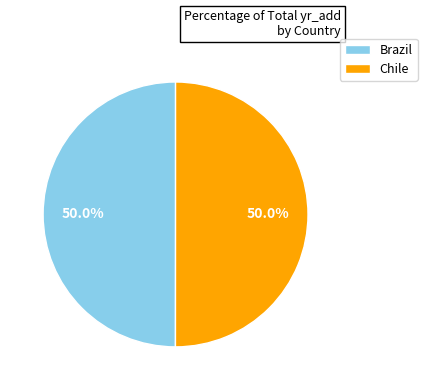

How many segments does this pie chart have?

2